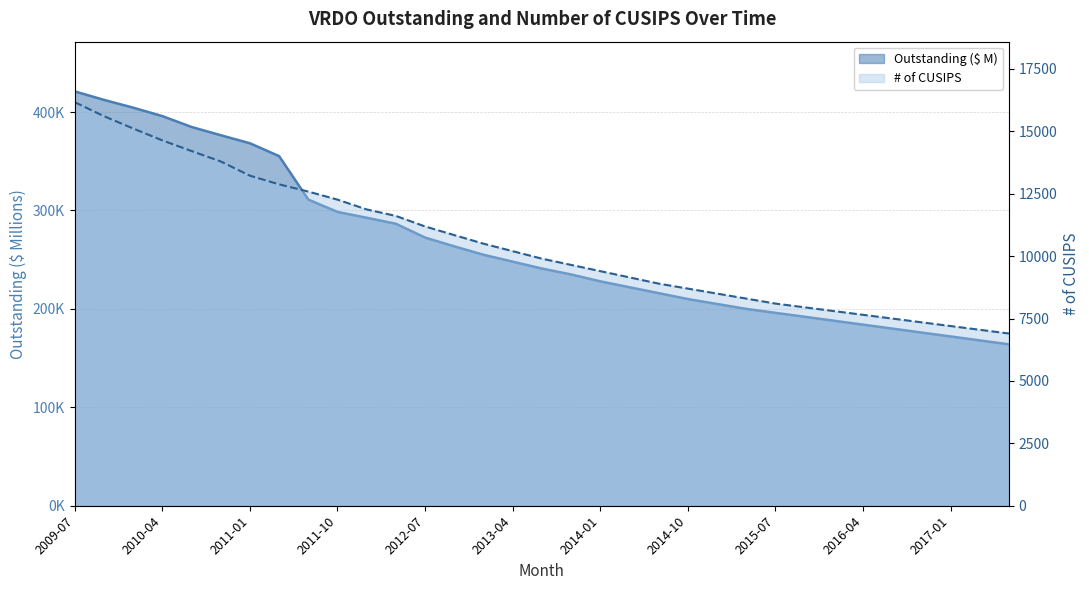

Reading left to right, list all the values displayed in this chart.

Outstanding ($ M): 2009-07=420972.0	2009-10=412366.7	2010-01=404445.8	2010-04=395865.0	2010-07=384851.0	2010-10=376450.8	2011-01=368270.8	2011-04=355214.5	2011-07=311068.7	2011-10=298511.6	2012-01=292596.5	2012-04=286499.0	2012-07=272460.5	2012-10=263534.6	2013-01=255000.0	2013-04=248000.0	2013-07=241000.0	2013-10=235000.0	2014-01=228000.0	2014-04=222000.0	2014-07=216000.0	2014-10=210000.0	2015-01=205000.0	2015-04=200000.0	2015-07=196000.0	2015-10=192000.0	2016-01=188000.0	2016-04=184000.0	2016-07=180000.0	2016-10=176000.0	2017-01=172000.0	2017-04=168000.0	2017-07=164000.0
# of CUSIPS: 2009-07=16169.0	2009-10=15609.0	2010-01=15115.0	2010-04=14638.0	2010-07=14212.0	2010-10=13795.0	2011-01=13224.0	2011-04=12878.0	2011-07=12587.0	2011-10=12265.0	2012-01=11872.0	2012-04=11612.0	2012-07=11190.0	2012-10=10844.0	2013-01=10500.0	2013-04=10200.0	2013-07=9900.0	2013-10=9650.0	2014-01=9400.0	2014-04=9150.0	2014-07=8900.0	2014-10=8700.0	2015-01=8500.0	2015-04=8300.0	2015-07=8100.0	2015-10=7950.0	2016-01=7800.0	2016-04=7650.0	2016-07=7500.0	2016-10=7350.0	2017-01=7200.0	2017-04=7050.0	2017-07=6900.0